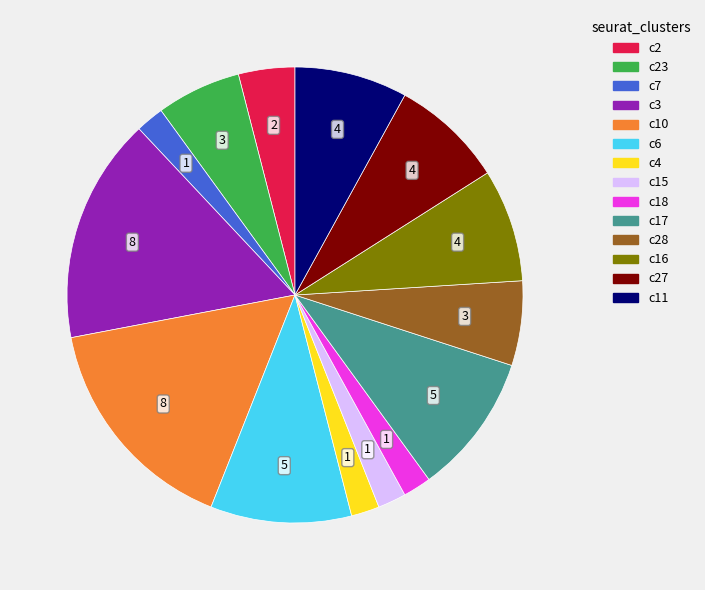

Is there any slice that represents more than half of the pie?

No